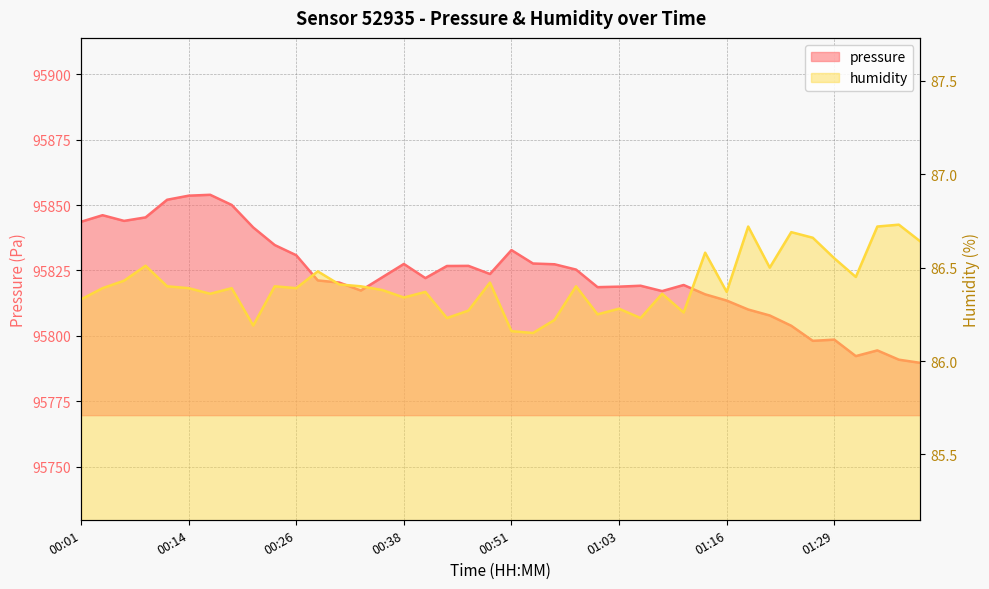

What is the total value across all series at 00:28?

95907.6